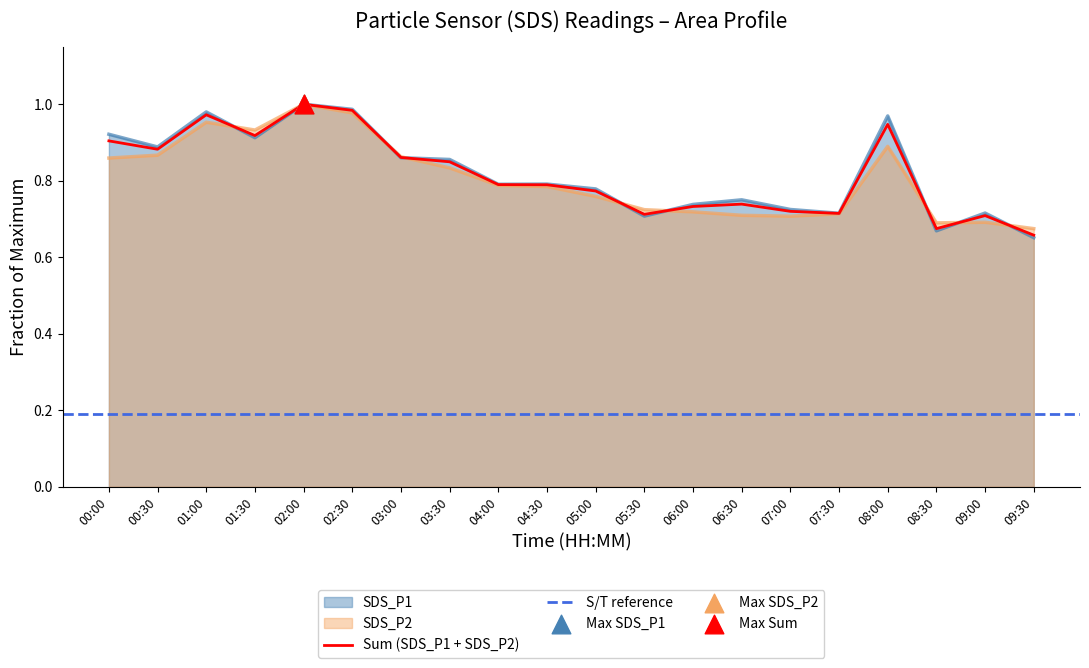

At how many categories does at least one series exceed 0?

20